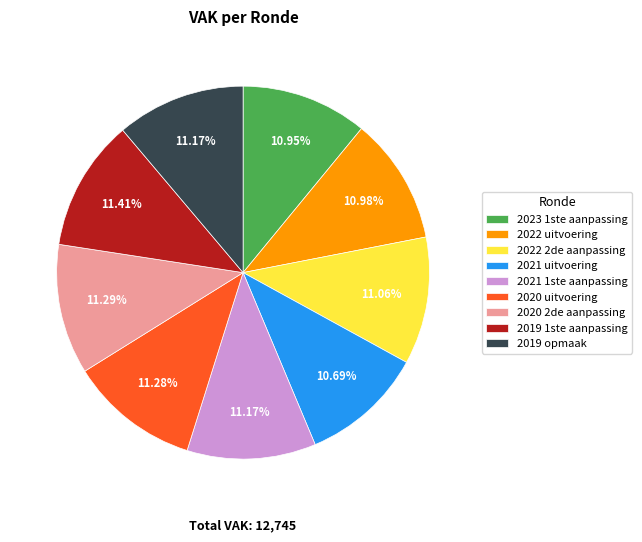

To the nearest percent, what portion does 2023 1ste aanpassing represent?

11%